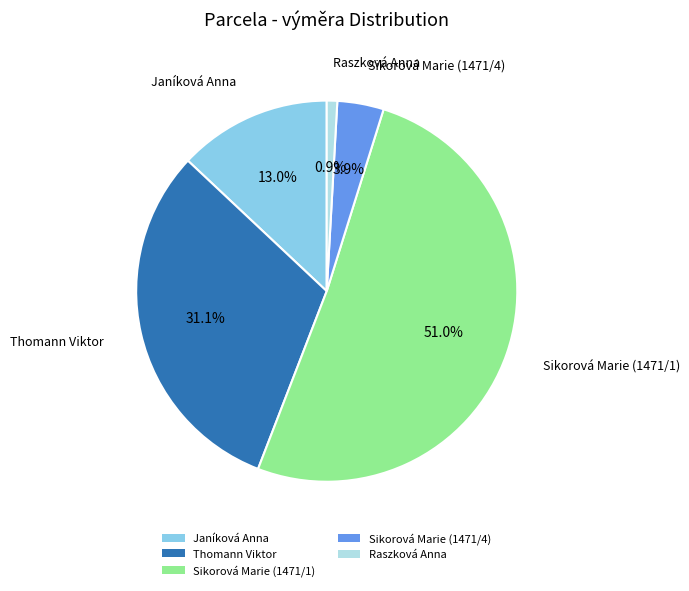

How many segments does this pie chart have?

5